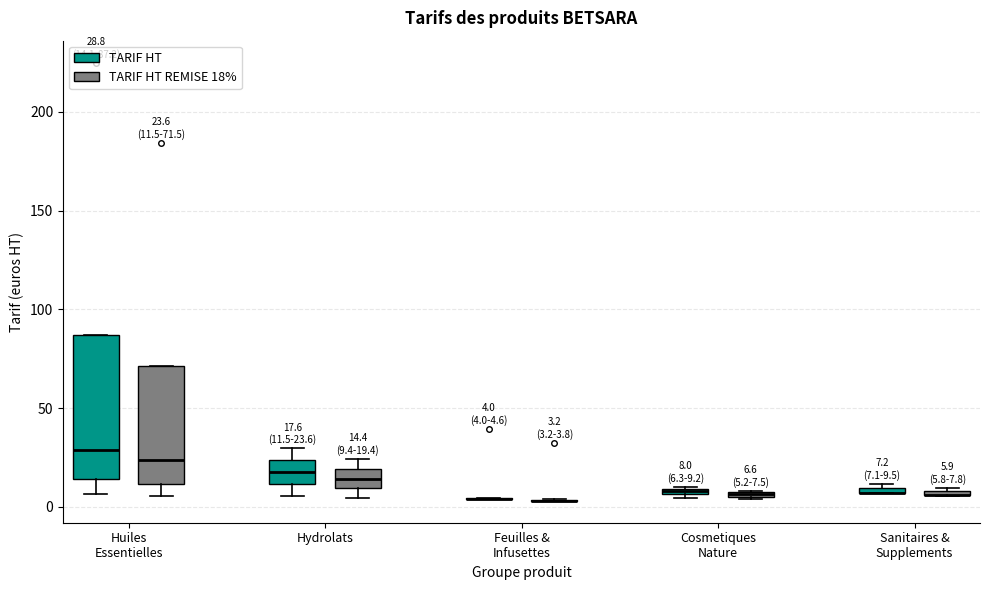

Comparing the boxes themselves (not the whiskers), which one is the tallest?

Huiles Essentielles (TARIF HT)